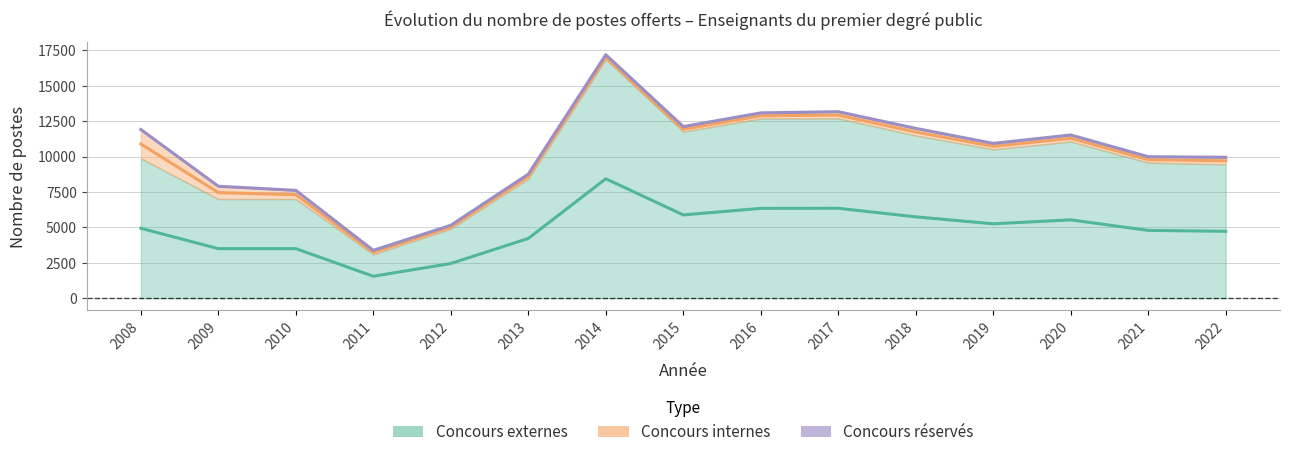

How many lines are shown in the chart?

3